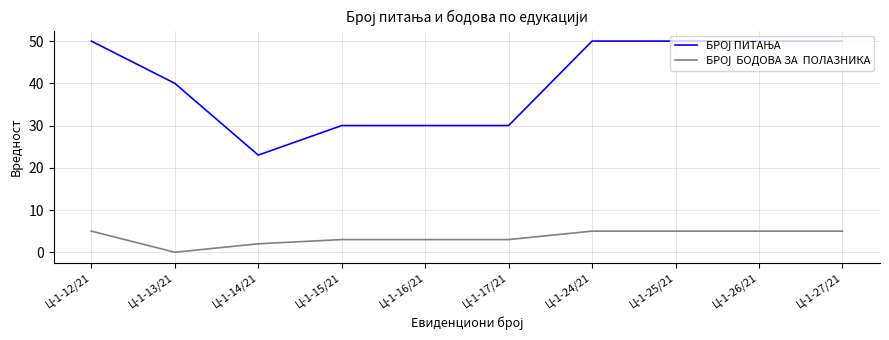

What is the maximum value shown in the chart?

50